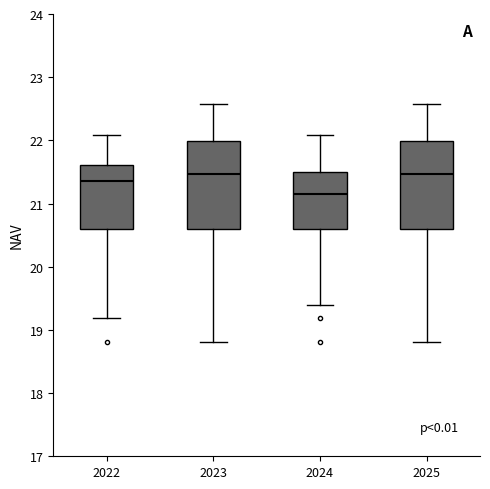

Which box's median line is the lowest?

2024